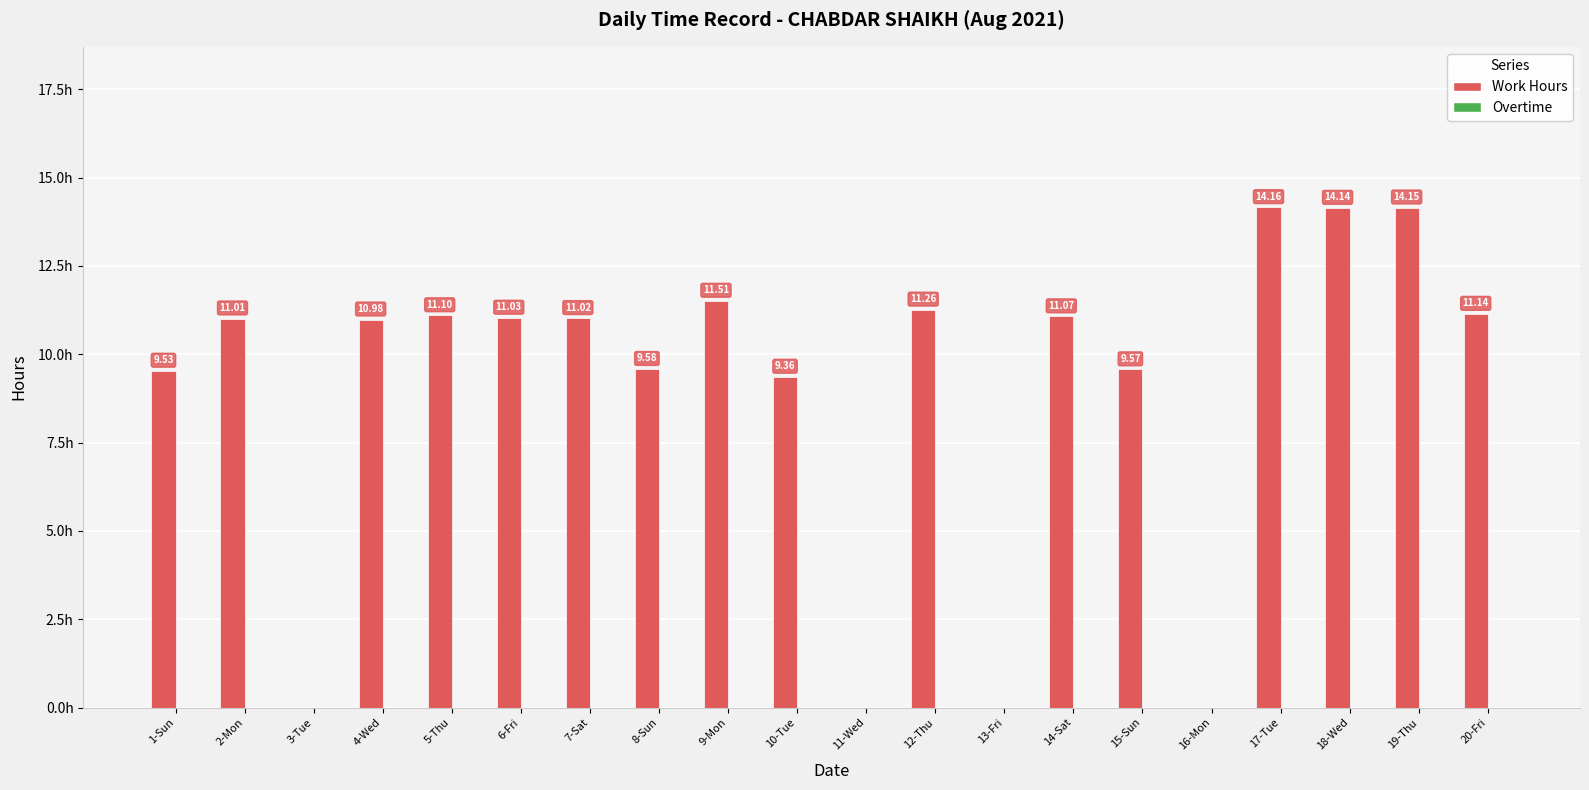

Between 3-Tue and 2-Mon, which is larger?

2-Mon